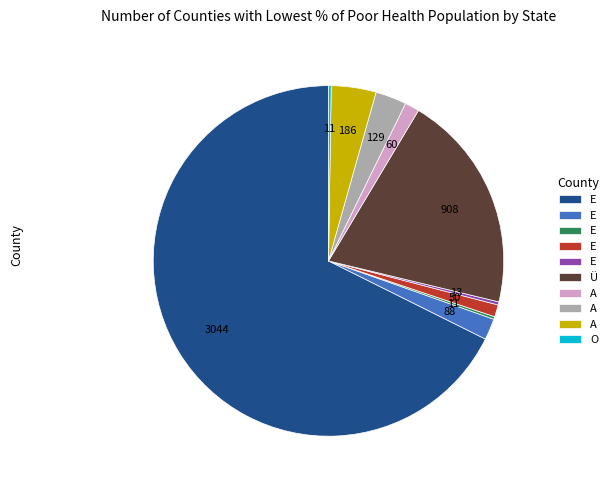

Does any single category account for the majority?

Yes